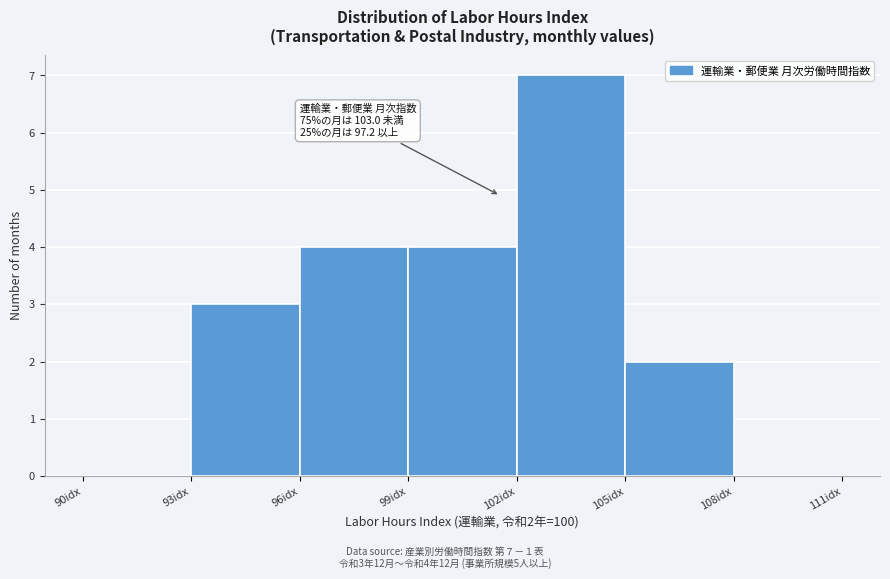

Which range on the x-axis has the tallest bar?

102 to 105